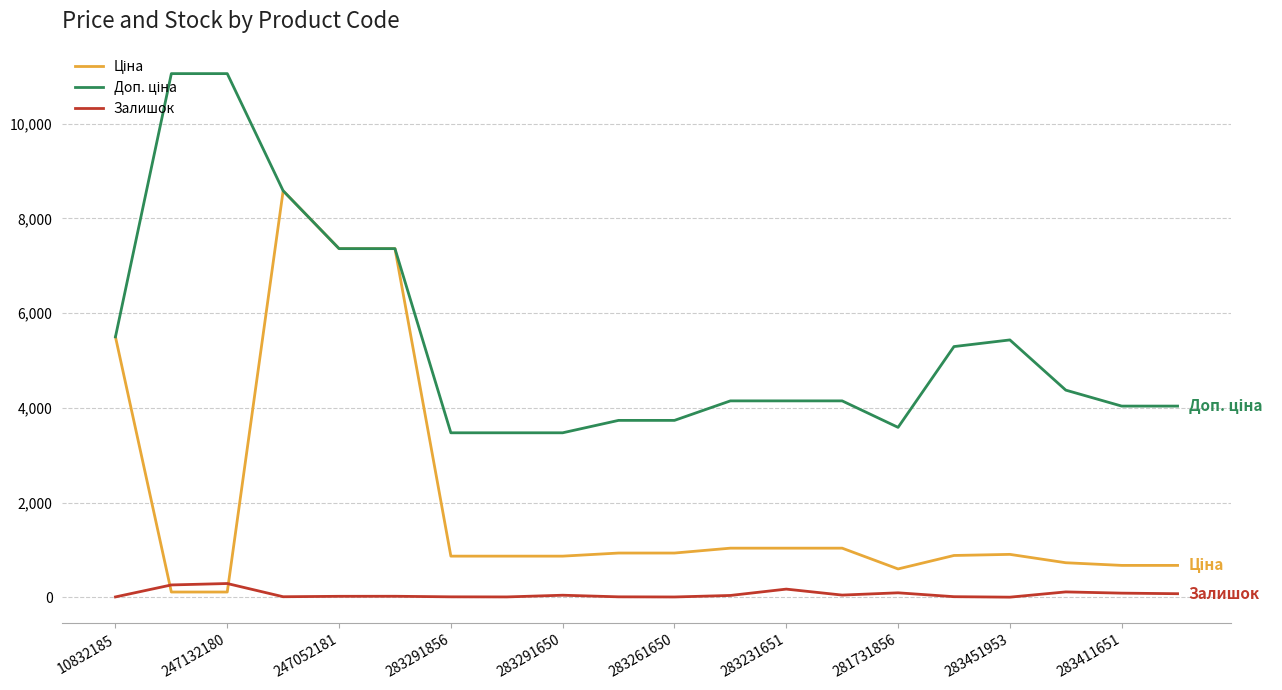

What is the greatest value displayed?

11055.0